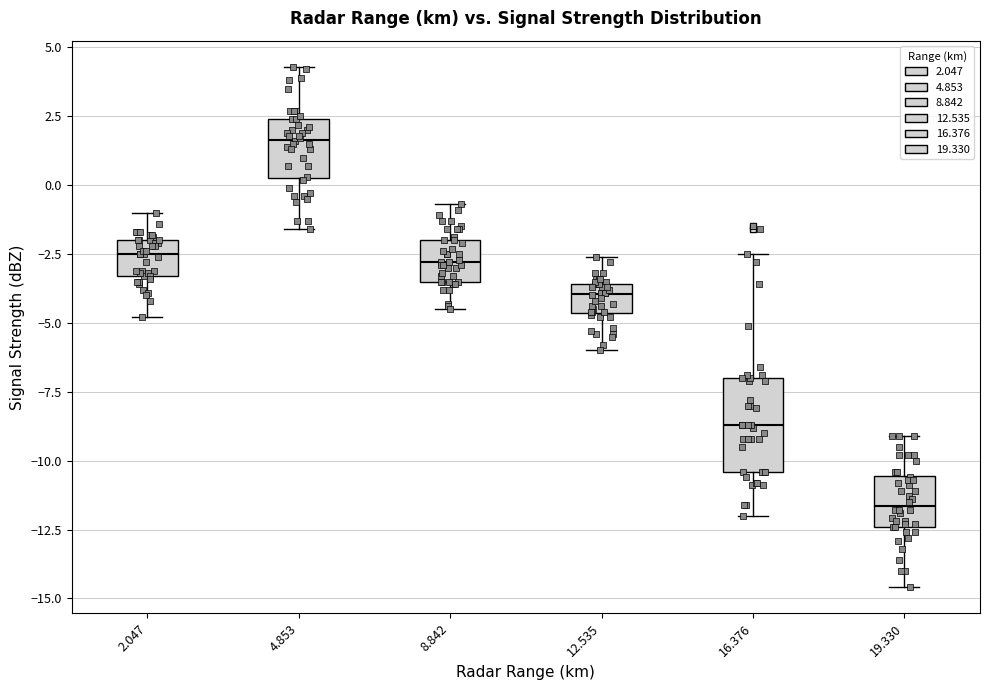

Reading left to right, read every box against the y-axis: the position of its median line, the range the box covers, and the ends of its whiskers. The values are not printed on the chart, so give them approximately, as read against the axis.

2.047: median -2.5, box -3.5 to -2.0, whiskers -5.0 to -1.0
4.853: median 1.5, box 0.5 to 2.5, whiskers -1.5 to 4.5
8.842: median -3.0, box -3.5 to -2.0, whiskers -4.5 to -0.5
12.535: median -4.0, box -4.5 to -3.5, whiskers -6.0 to -2.5
16.376: median -8.5, box -10.5 to -7.0, whiskers -12.0 to -2.5
19.330: median -11.5, box -12.5 to -10.5, whiskers -14.5 to -9.0